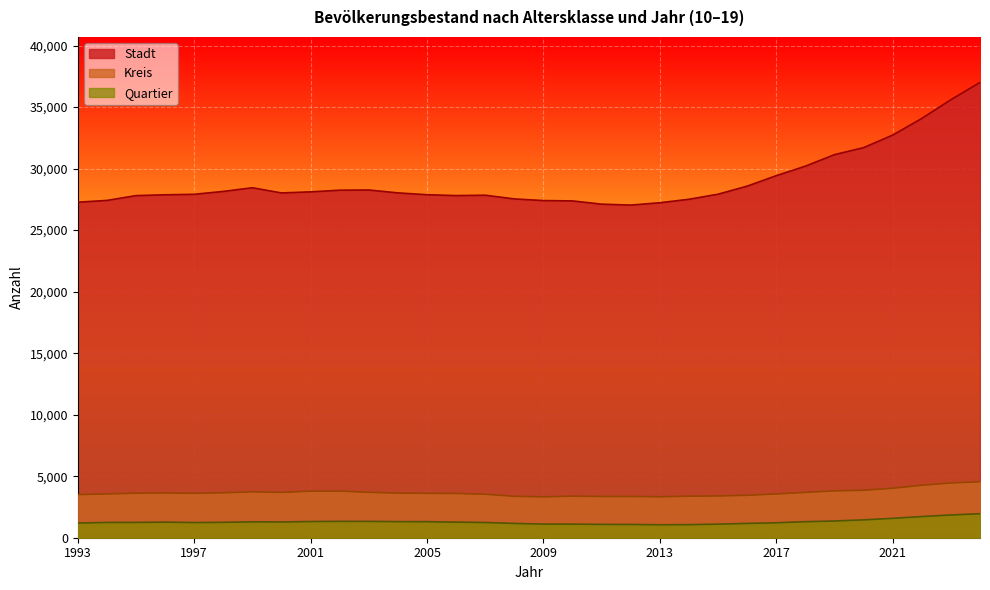

Rank the categories by Stadt value from lowest to highest.

2012, 2011, 2013, 1993, 2010, 2009, 1994, 2014, 2008, 1995, 2006, 2007, 1996, 2005, 1997, 2015, 2000, 2004, 2001, 1998, 2002, 2003, 1999, 2016, 2017, 2018, 2019, 2020, 2021, 2022, 2023, 2024